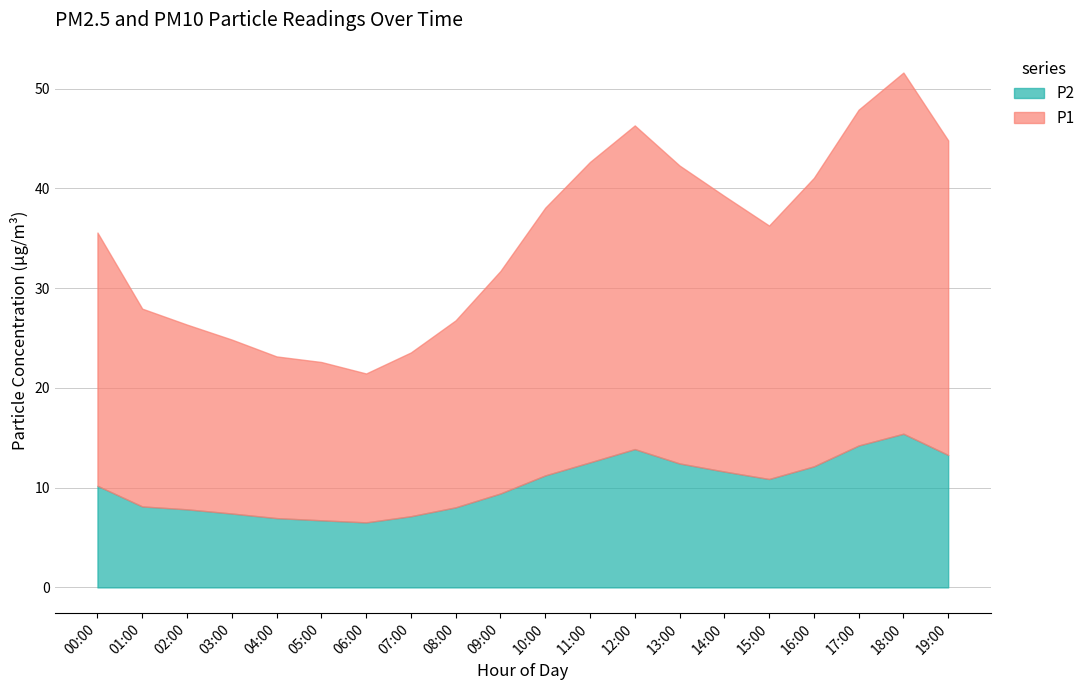

At which label does P1 first exceed 25?

00:00